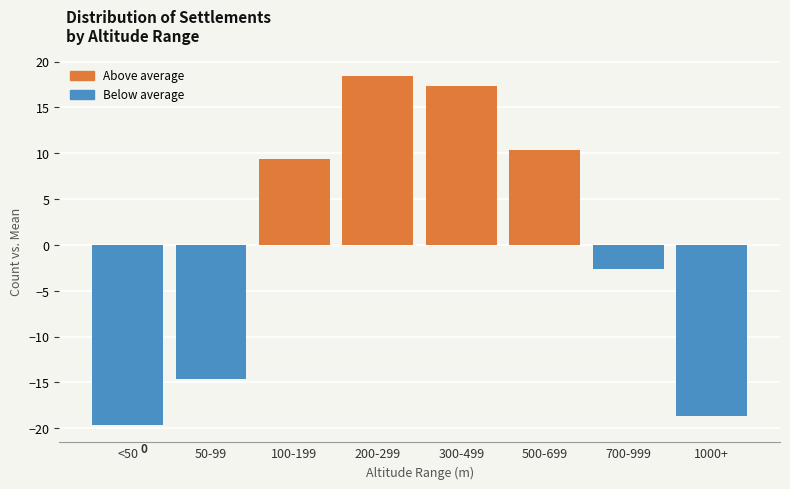

Reading left to right, extract all data points from this chart.

<50=-19.6	50-99=-14.6	100-199=9.4	200-299=18.4	300-499=17.4	500-699=10.4	700-999=-2.6	1000+=-18.6